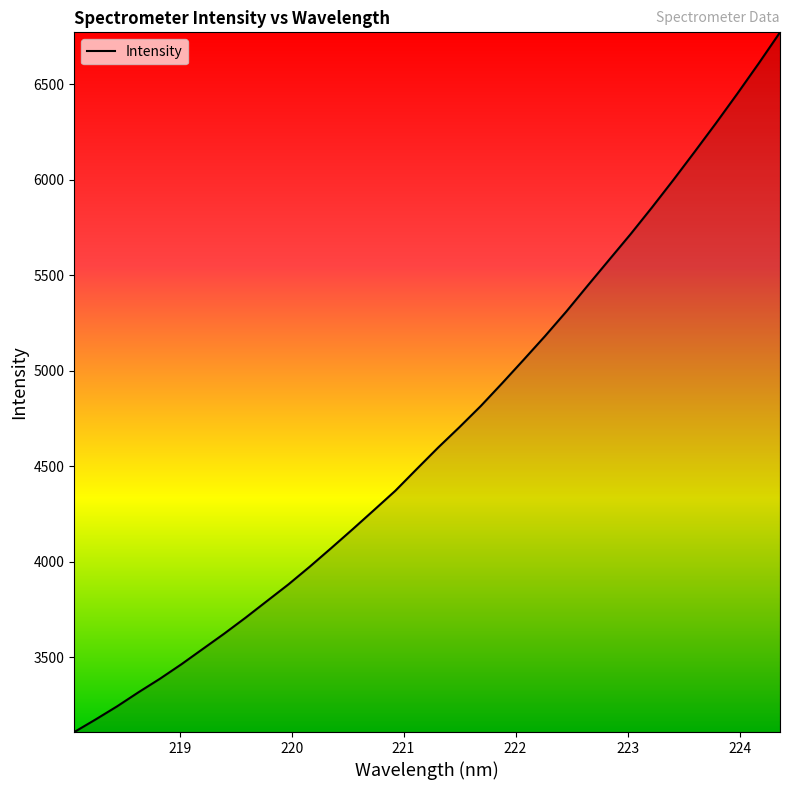

What is the difference between the maximum and minimum values?

3662.6